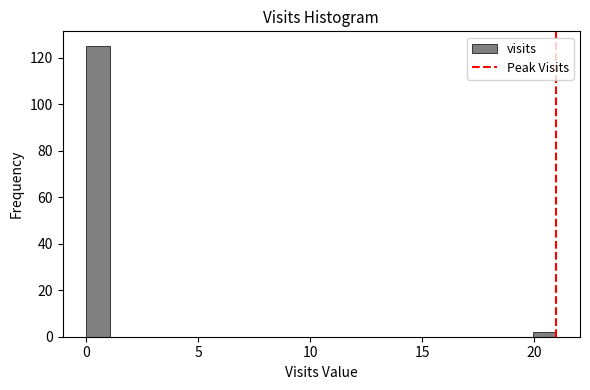

Read against the x-axis, roughly where is the centre of the tallest bar?

0.5